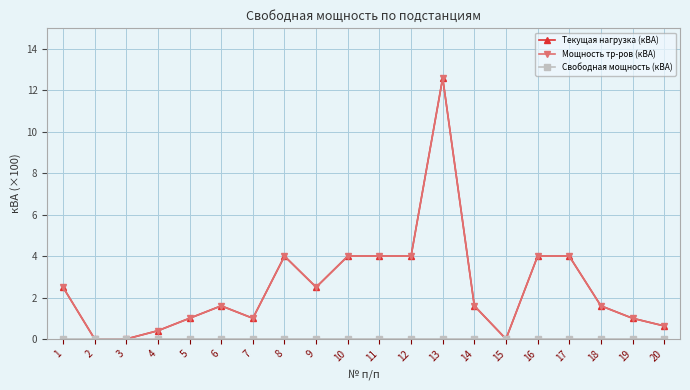

Does the chart have visible grid lines?

Yes